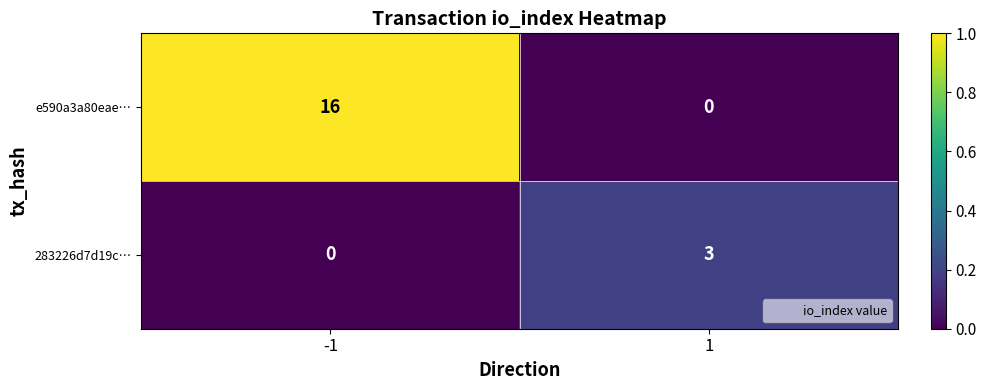

What is the greatest value displayed?

16